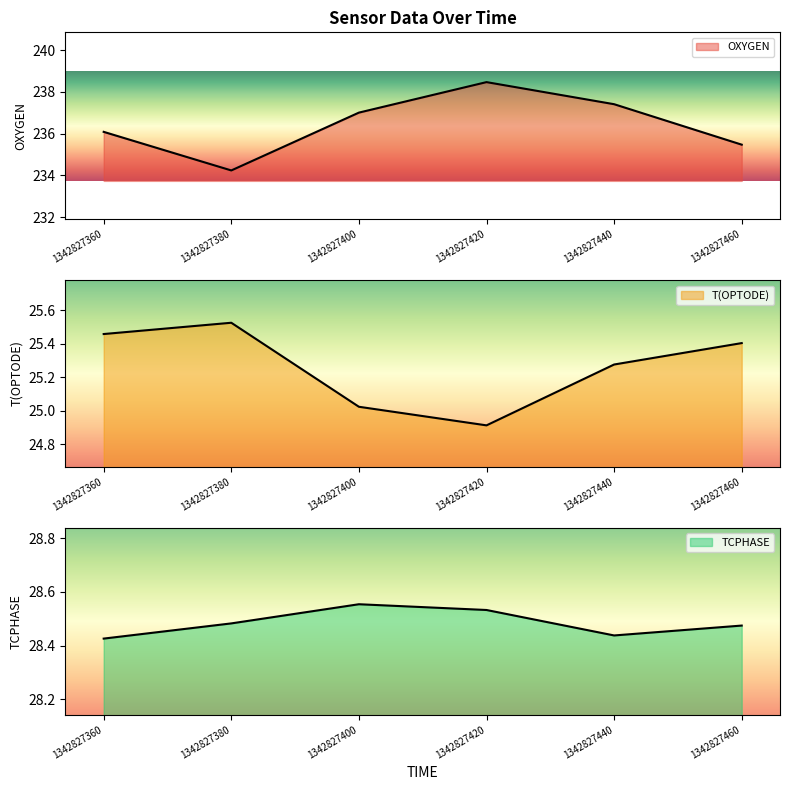

Reading left to right, extract all data points from this chart.

OXYGEN: 236.1	234.2	237.0	238.5	237.4	235.5
T(OPTODE): 25.5	25.5	25.0	24.9	25.3	25.4
TCPHASE: 28.4	28.5	28.6	28.5	28.4	28.5